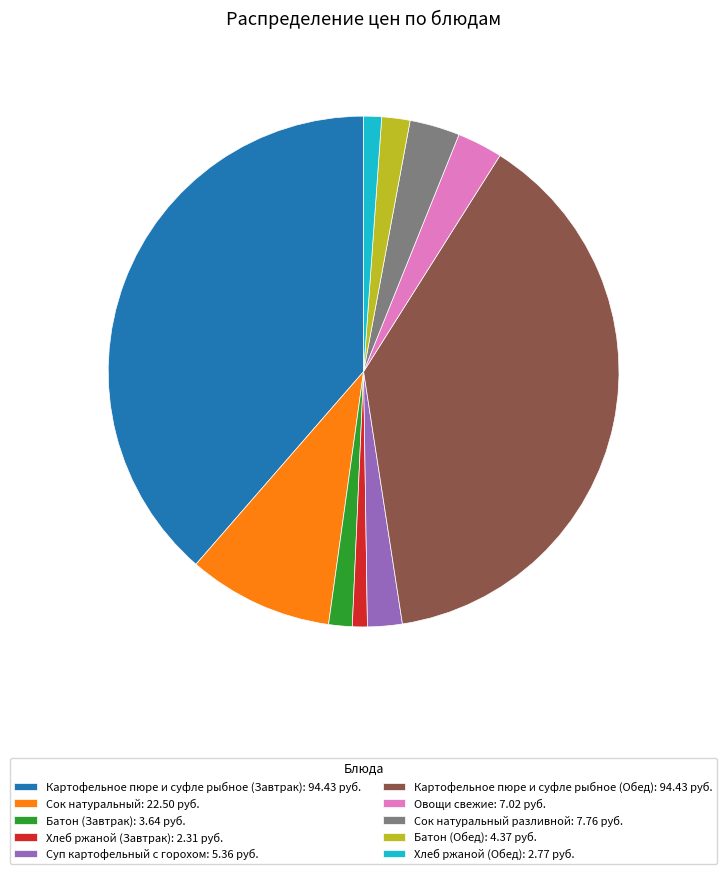

The Овощи свежие: 7.02 руб. slice represents 3% of the pie. True or false?

True